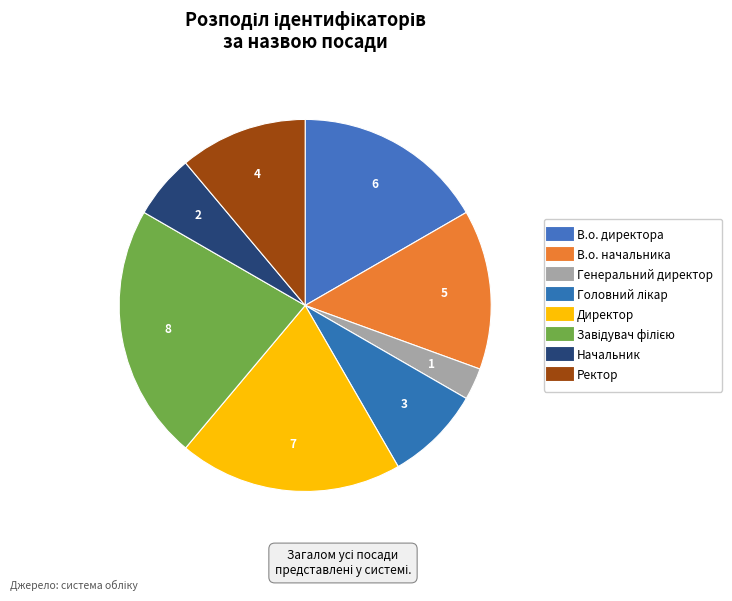

True or false: Начальник accounts for 14% of the total.

False